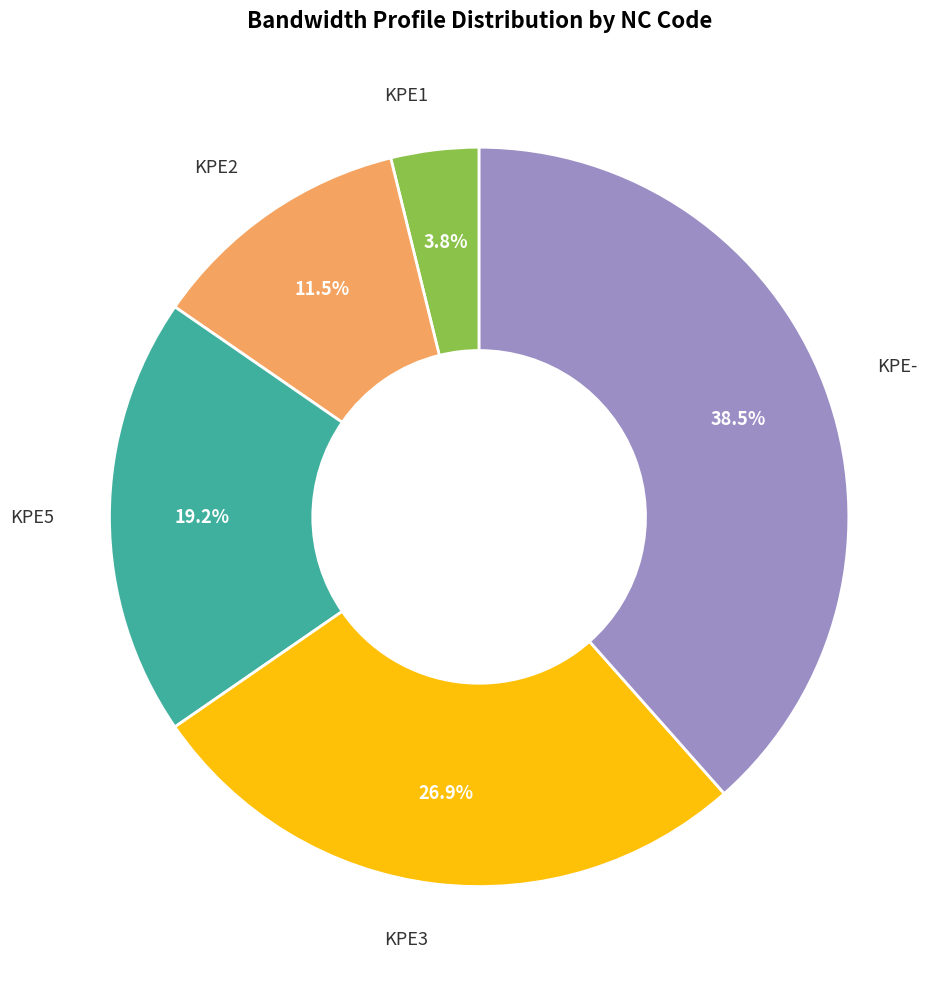

Is there any slice that represents more than half of the pie?

No